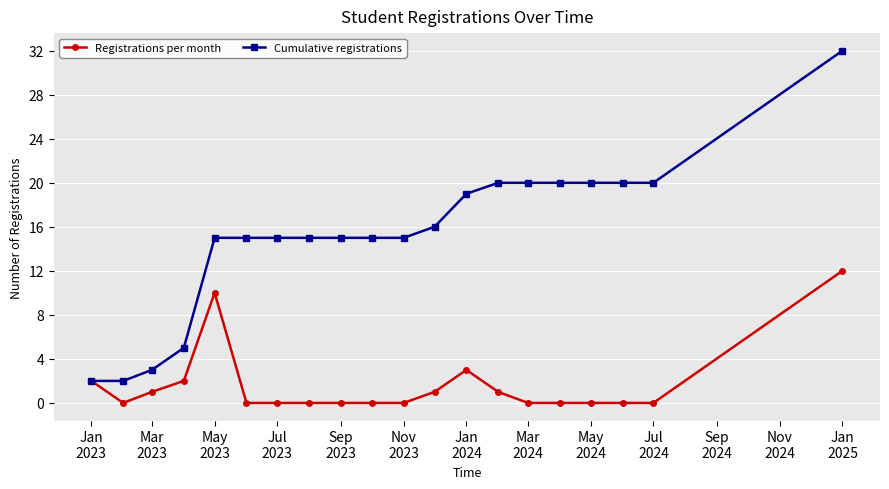

Which series has the largest total across all categories?

Cumulative registrations